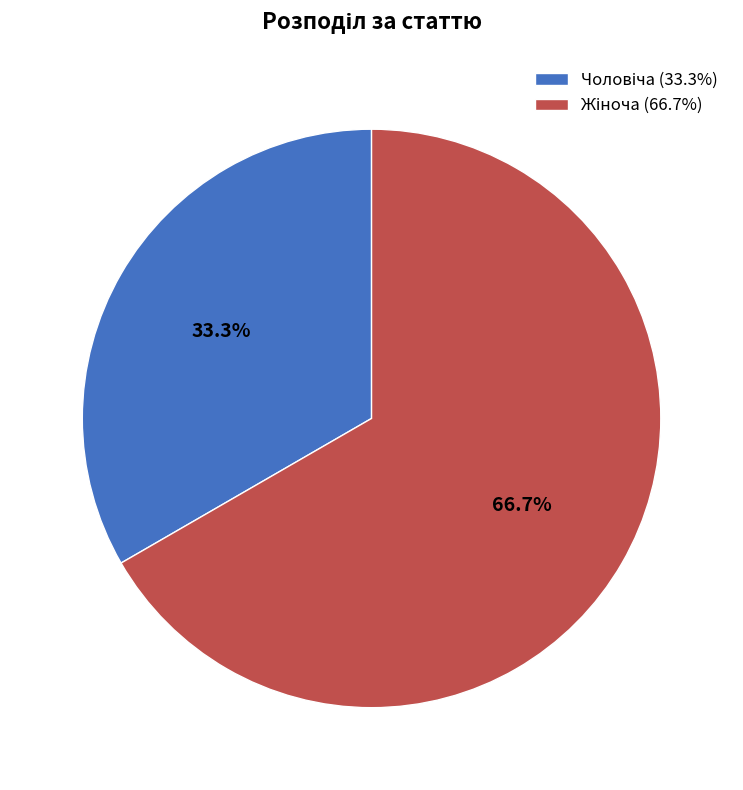

To the nearest percent, what is the average slice percentage?

50%